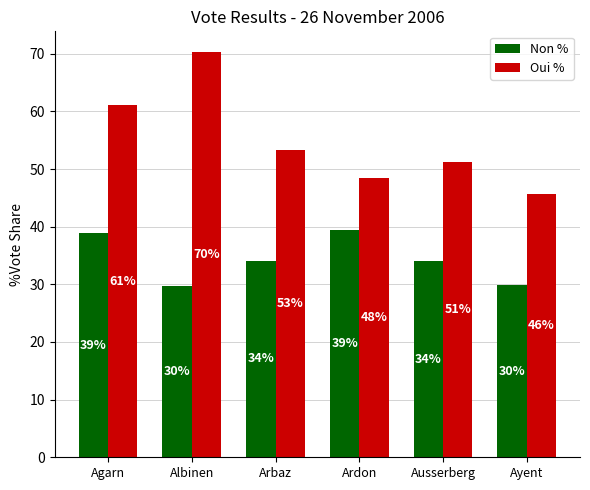

What is the total value across all series at Albinen?

100.0